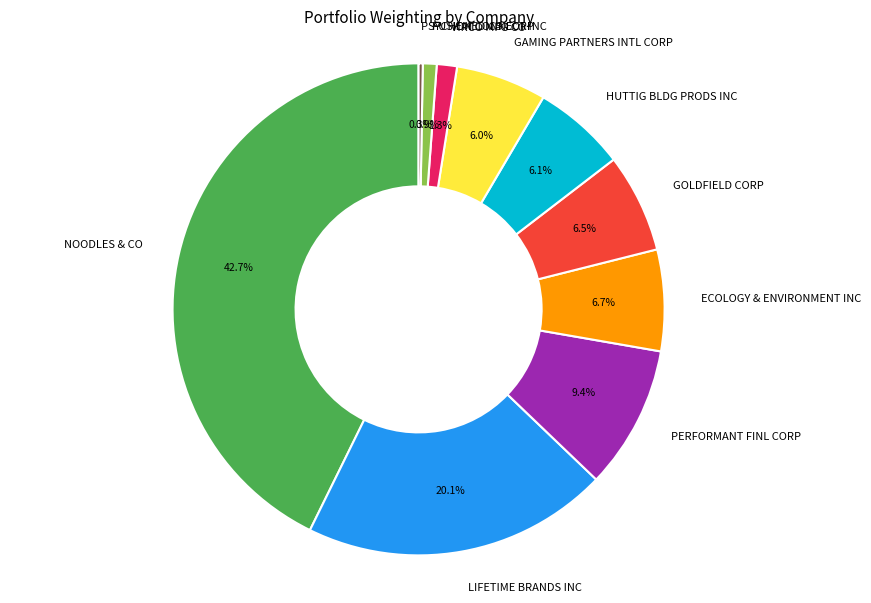

Does any single category account for the majority?

No